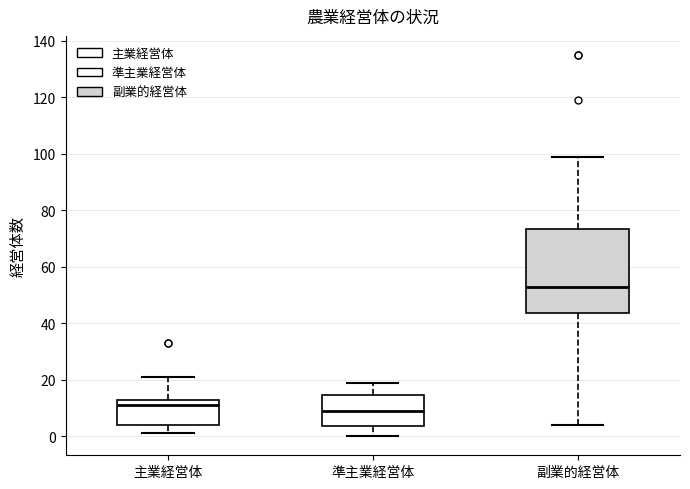

Which box has the highest median line?

副業的経営体